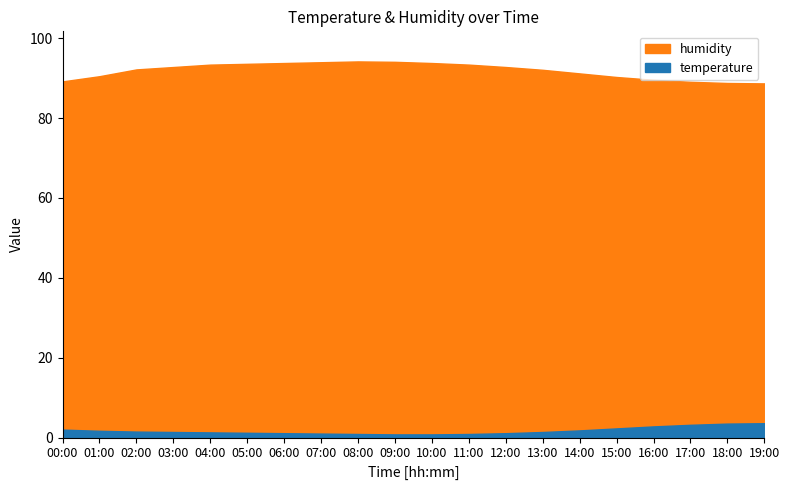

What are all the series names shown in the legend?

temperature, humidity